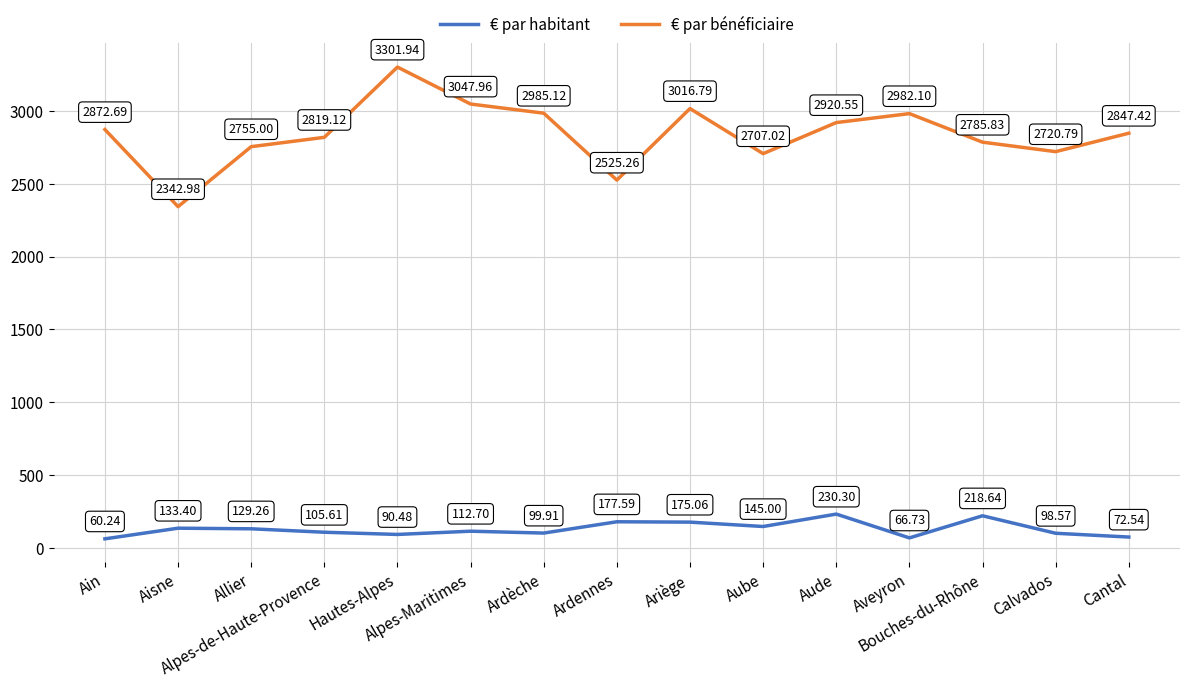

What is the spread (max minus min) of values at Aveyron?

2915.4